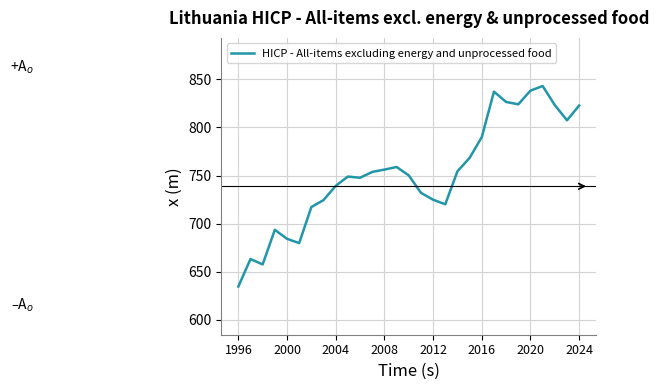

The chart shows a value of 925.7 at 1996. True or false?

False